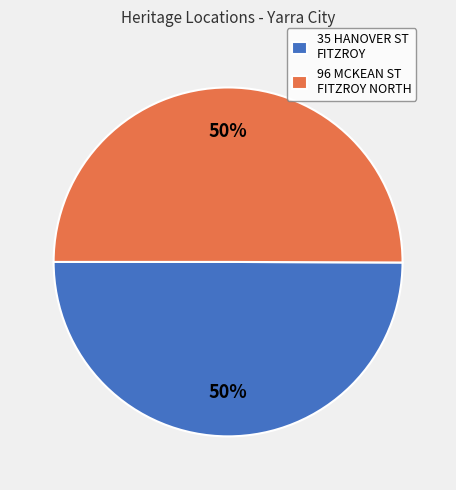

Approximately how many times larger is the value at 96 MCKEAN ST FITZROY NORTH compared to 35 HANOVER ST FITZROY?

1.0